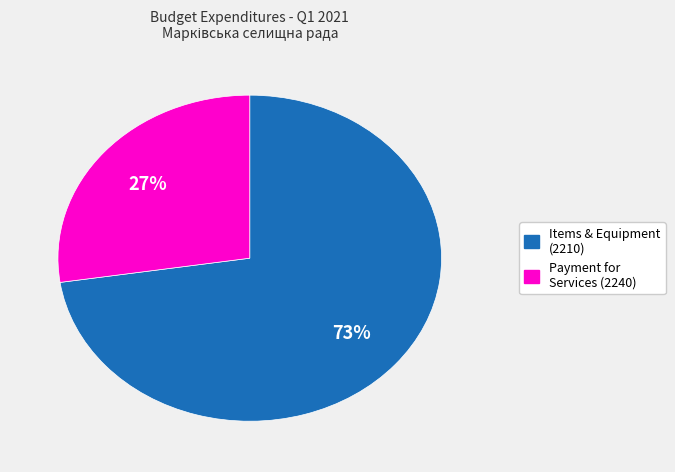

Count the number of slices in the pie.

2